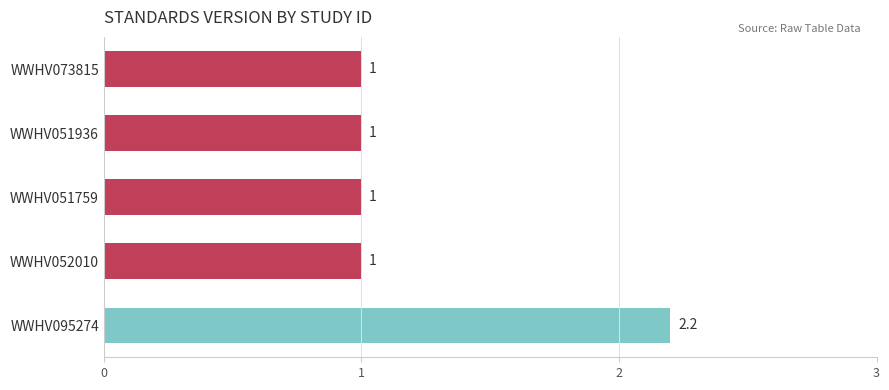

Count the number of data series in this chart.

1